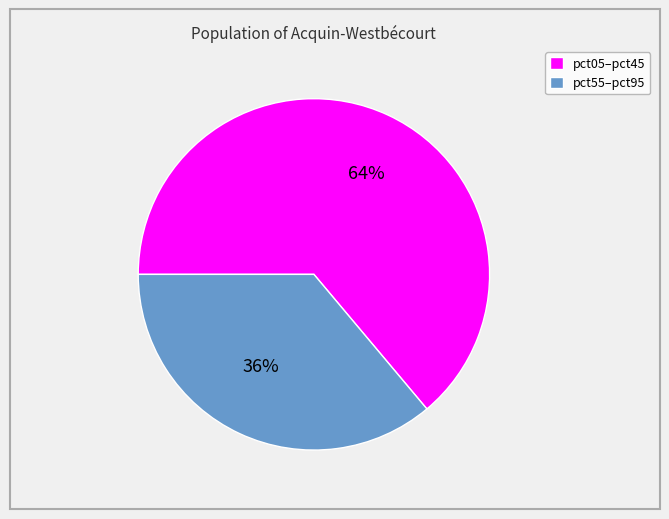

To the nearest percent, what is the difference between the largest and smallest slice percentages?

28%